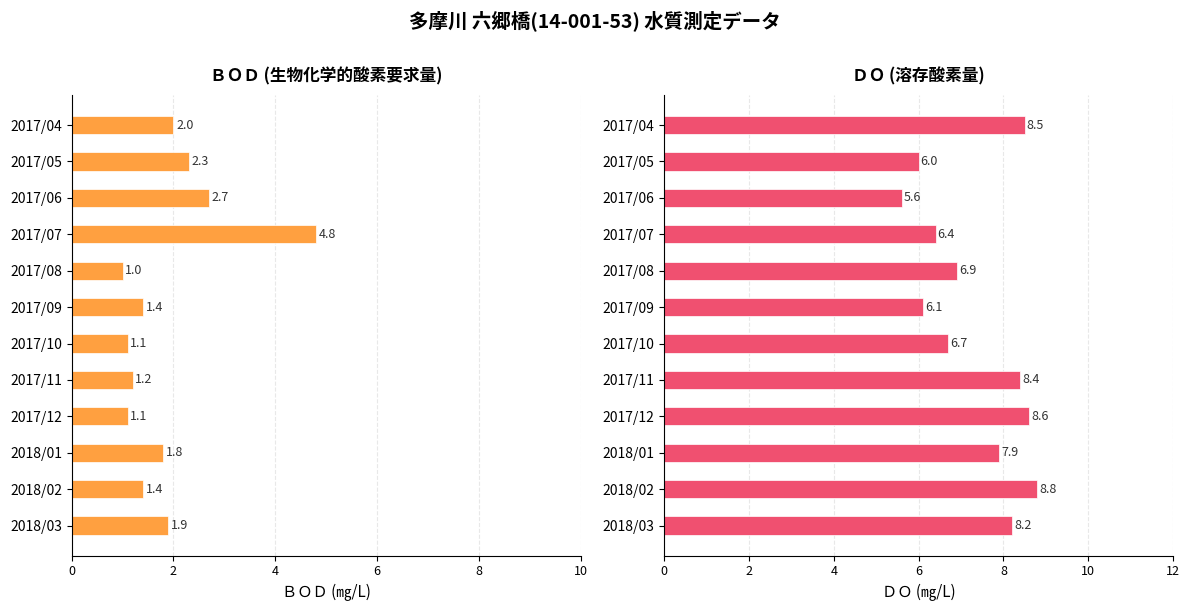

The value of ＢＯＤ at 2017/11 is 0.4. True or false?

False